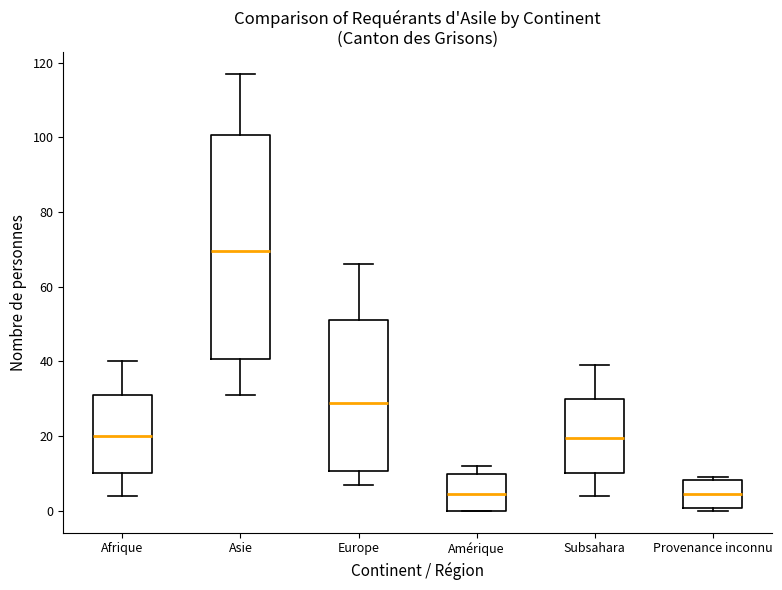

Reading left to right, transcribe this box plot: for each box, give where its median line is, the range the box spans, and where its two whiskers end, as read against the y-axis. The values are not printed on the chart, so give them approximately, as read against the axis.

Afrique: median 20, box 10 to 32, whiskers 4 to 40
Asie: median 70, box 40 to 100, whiskers 32 to 118
Europe: median 30, box 10 to 52, whiskers 8 to 66
Amérique: median 4, box 0 to 10, whiskers 0 to 12
Subsahara: median 20, box 10 to 30, whiskers 4 to 40
Provenance inconnu: median 4, box 0 to 8, whiskers 0 (just below the box's lower edge) to 10